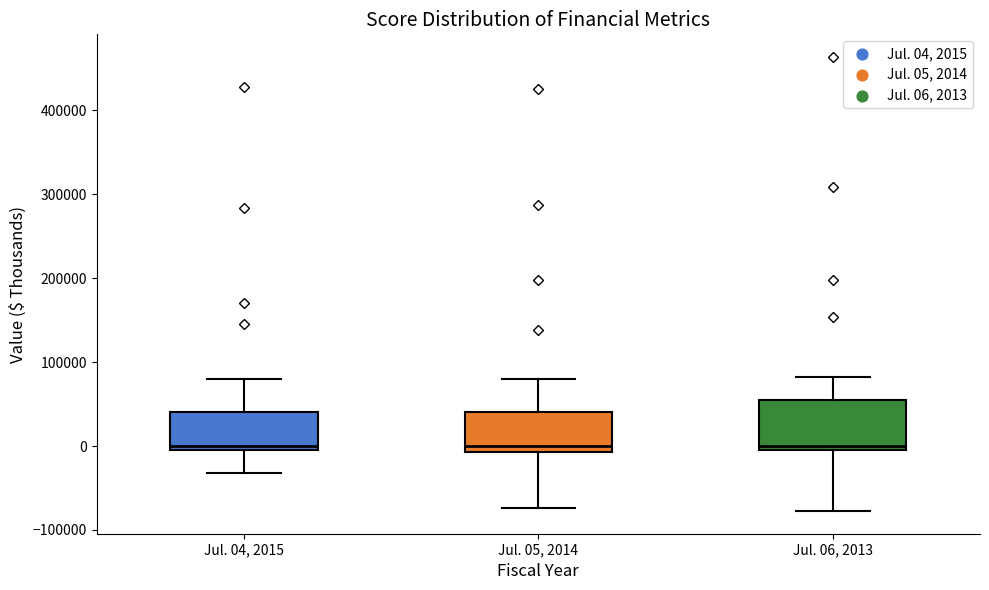

Reading left to right, read every box against the y-axis: the position of its median line, the range the box covers, and the ends of its whiskers. The values are not printed on the chart, so give them approximately, as read against the axis.

Jul. 04, 2015: median 0 (just above the box's lower edge), box 0 to 40000, whiskers -30000 to 80000
Jul. 05, 2014: median 0, box -10000 to 40000, whiskers -70000 to 80000
Jul. 06, 2013: median 0 (just above the box's lower edge), box 0 to 50000, whiskers -80000 to 80000